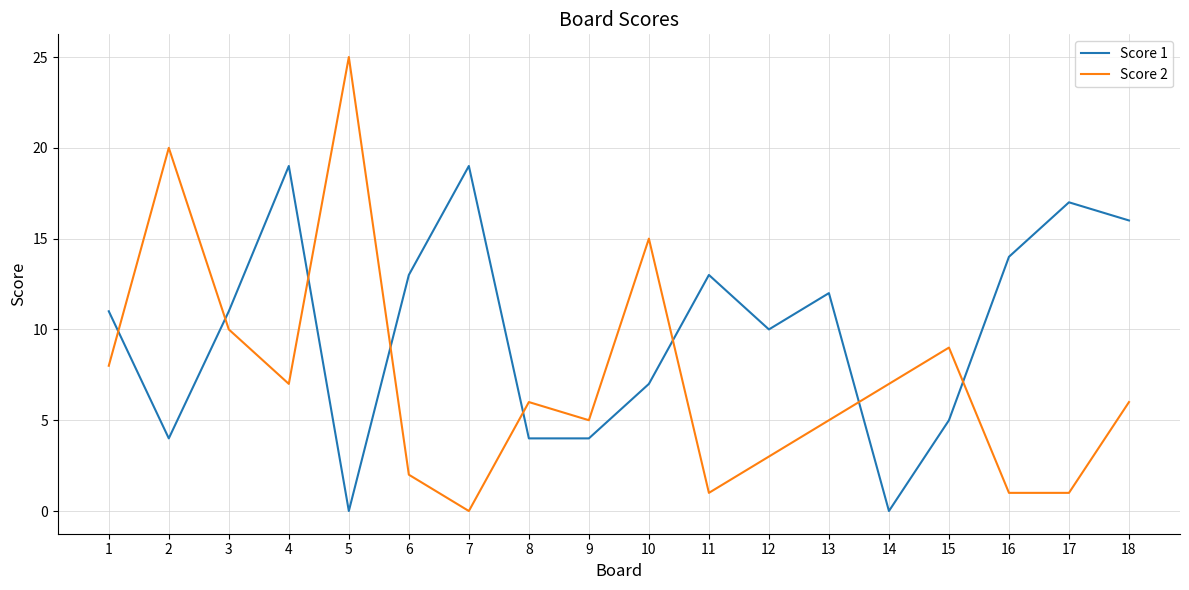

List the series in order of their peak value, lowest first.

Score 1, Score 2